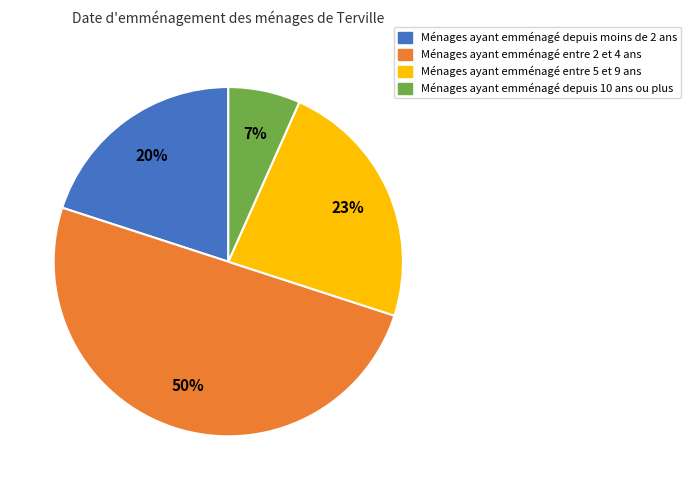

To the nearest percent, what is the average slice percentage?

25%